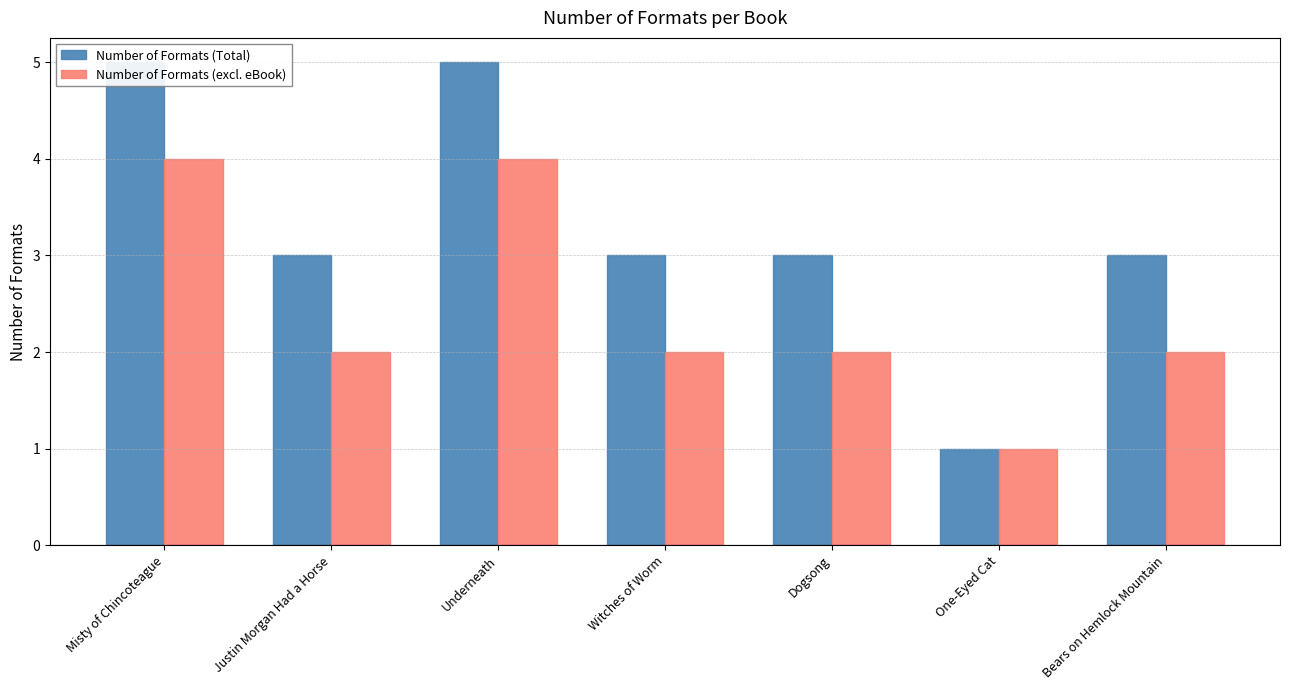

What is the value of the Number of Formats (excl. eBook) bar at the 3rd from the left?

4